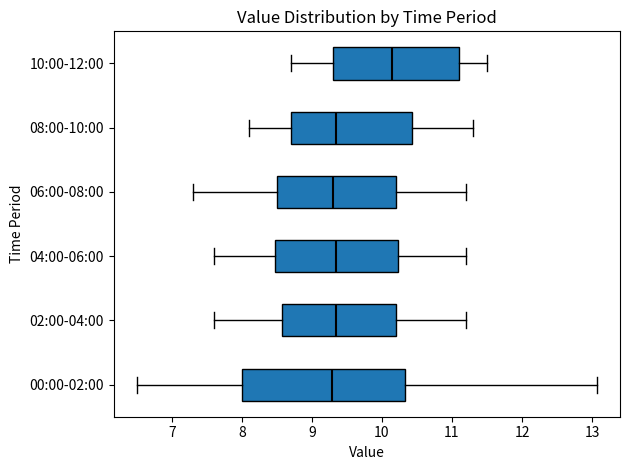

Reading bottom to top, read every box against the x-axis: the position of its median line, the range the box covers, and the ends of its whiskers. The values are not printed on the chart, so give them approximately, as read against the axis.

00:00-02:00: median 9.3, box 8.0 to 10.3, whiskers 6.5 to 13.1
02:00-04:00: median 9.4, box 8.6 to 10.2, whiskers 7.6 to 11.2
04:00-06:00: median 9.4, box 8.5 to 10.2, whiskers 7.6 to 11.2
06:00-08:00: median 9.3, box 8.5 to 10.2, whiskers 7.3 to 11.2
08:00-10:00: median 9.4, box 8.7 to 10.4, whiskers 8.1 to 11.3
10:00-12:00: median 10.2, box 9.3 to 11.1, whiskers 8.7 to 11.5